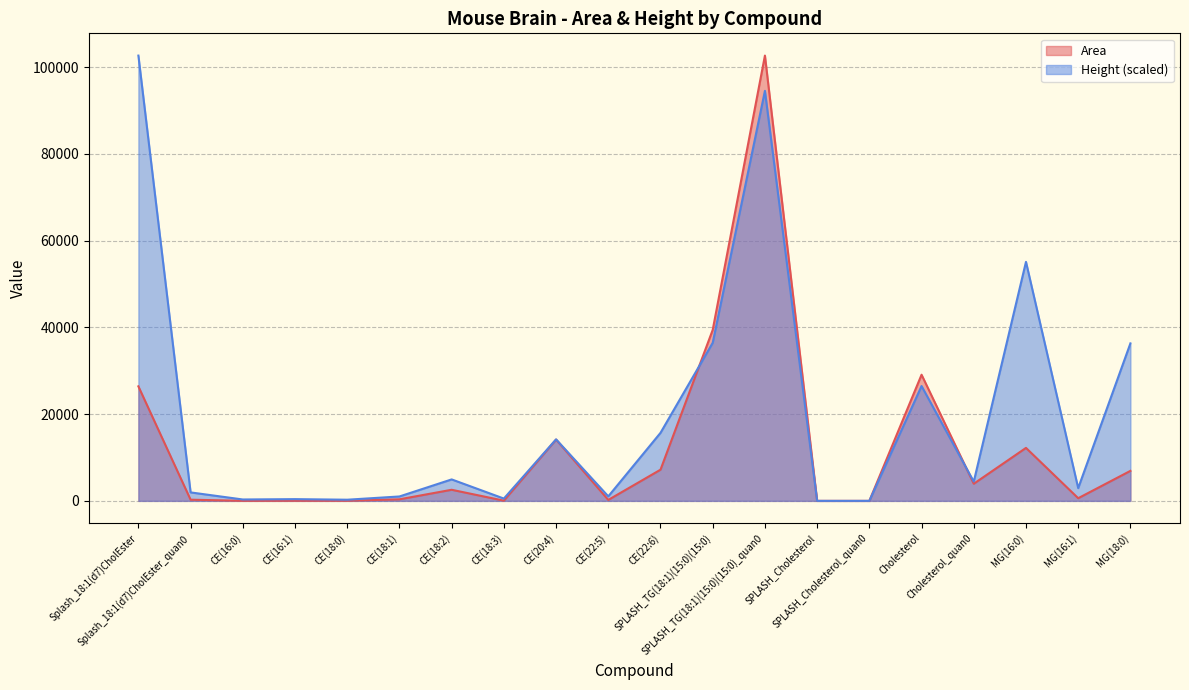

True or false: Height has more than 2 interior local peaks.

True